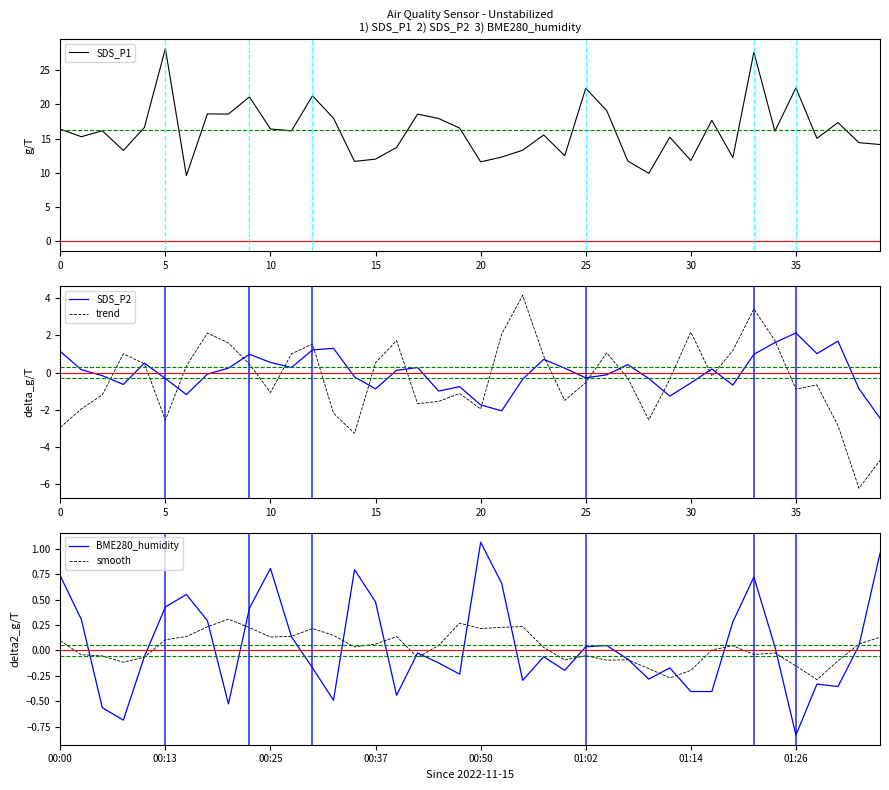

What is the label of the 24th point from the right?

16